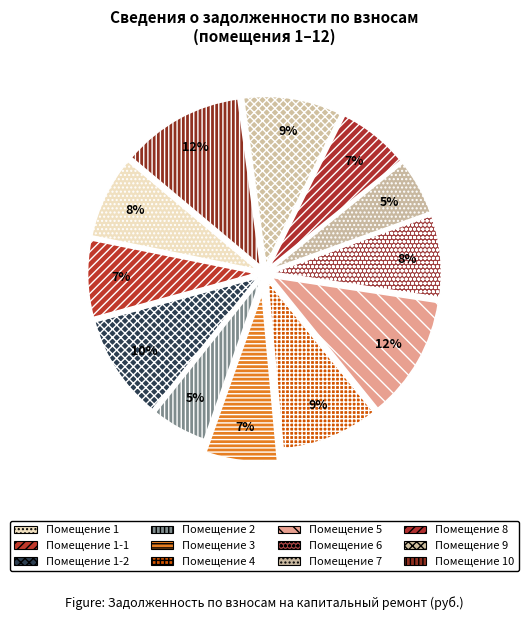

Is there any slice that represents more than half of the pie?

No